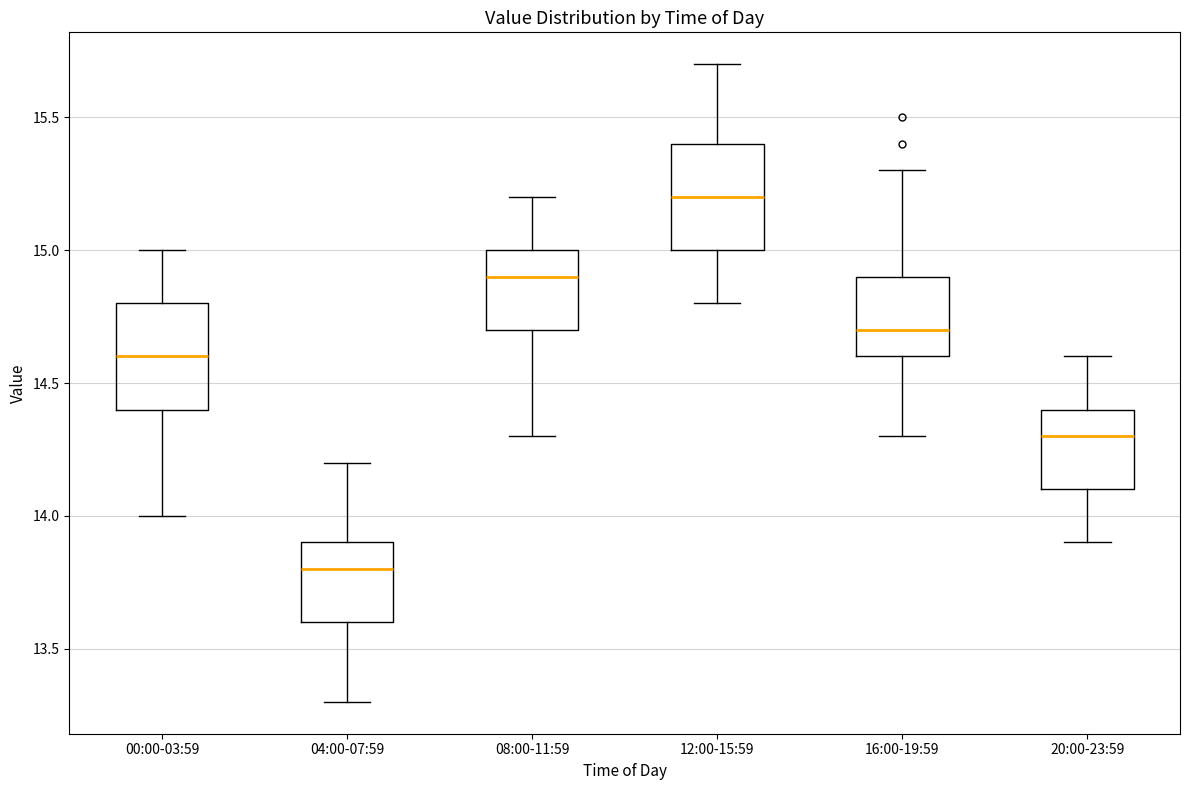

Which box's median line is the lowest?

04:00-07:59